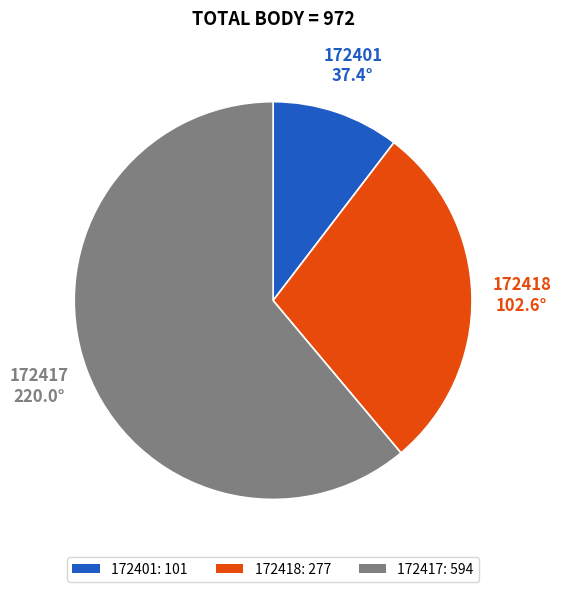

Is the sum of 172418 and 172401 greater than half?

No